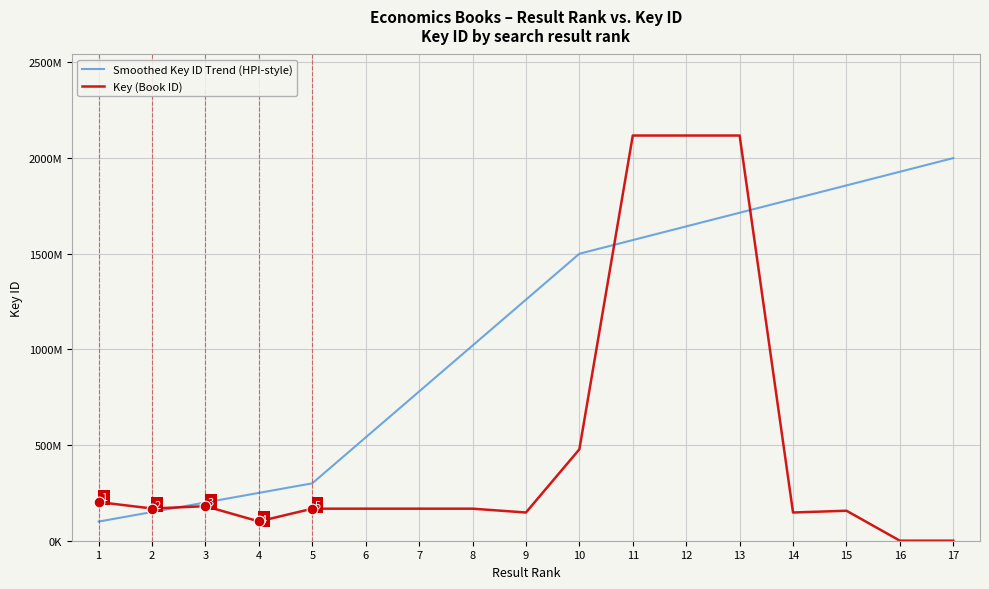

Does the chart have visible grid lines?

Yes